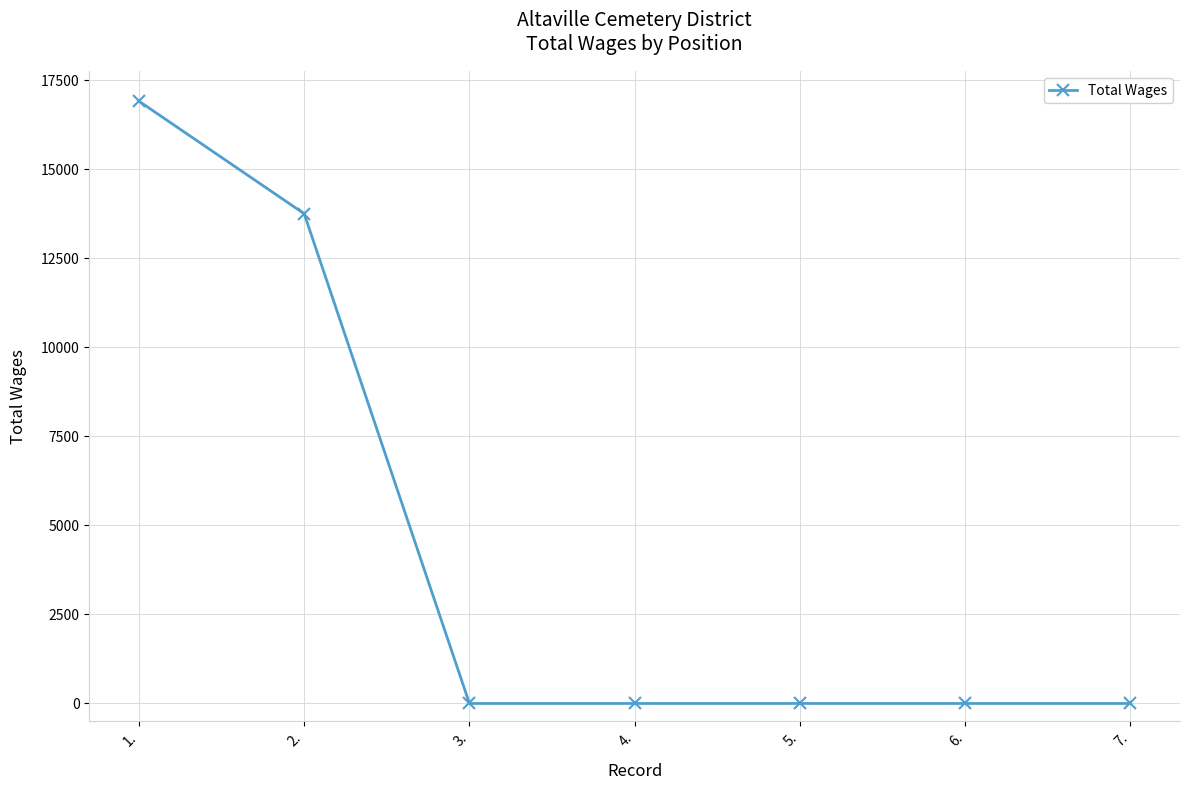

What is the label of the 1st point from the right?

7.